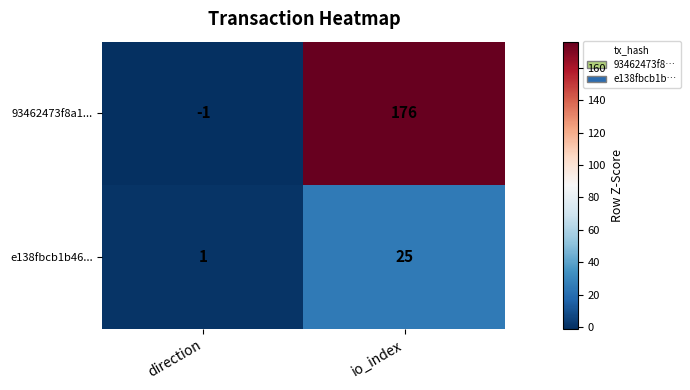

The 93462473f8a1... series shows 247 at io_index. True or false?

False